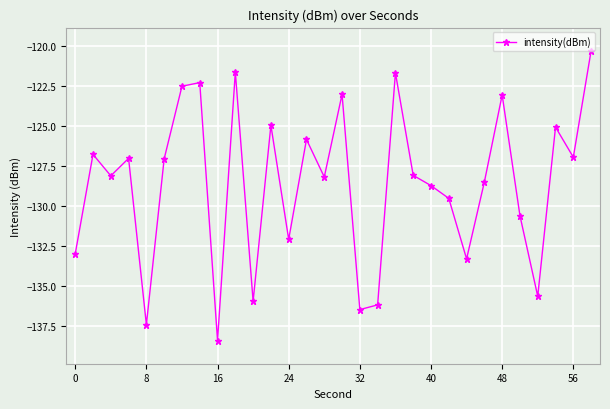

What is the minimum value shown in the chart?

-138.4